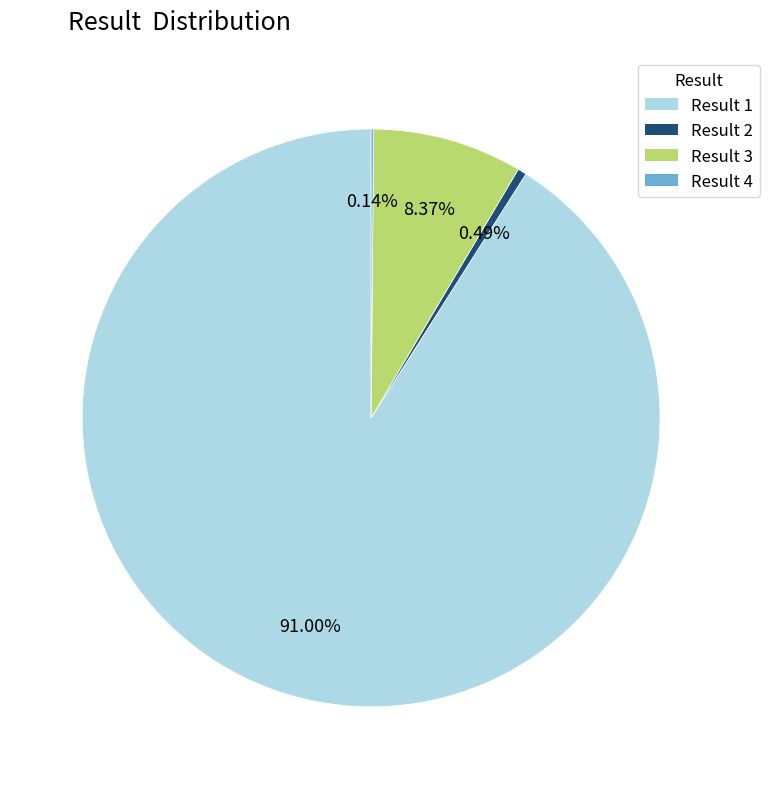

To the nearest percent, what is the average slice percentage?

25%